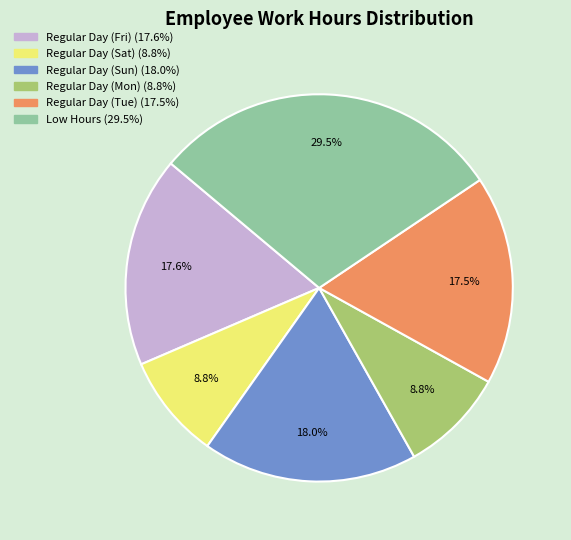

Is there any slice that represents more than half of the pie?

No